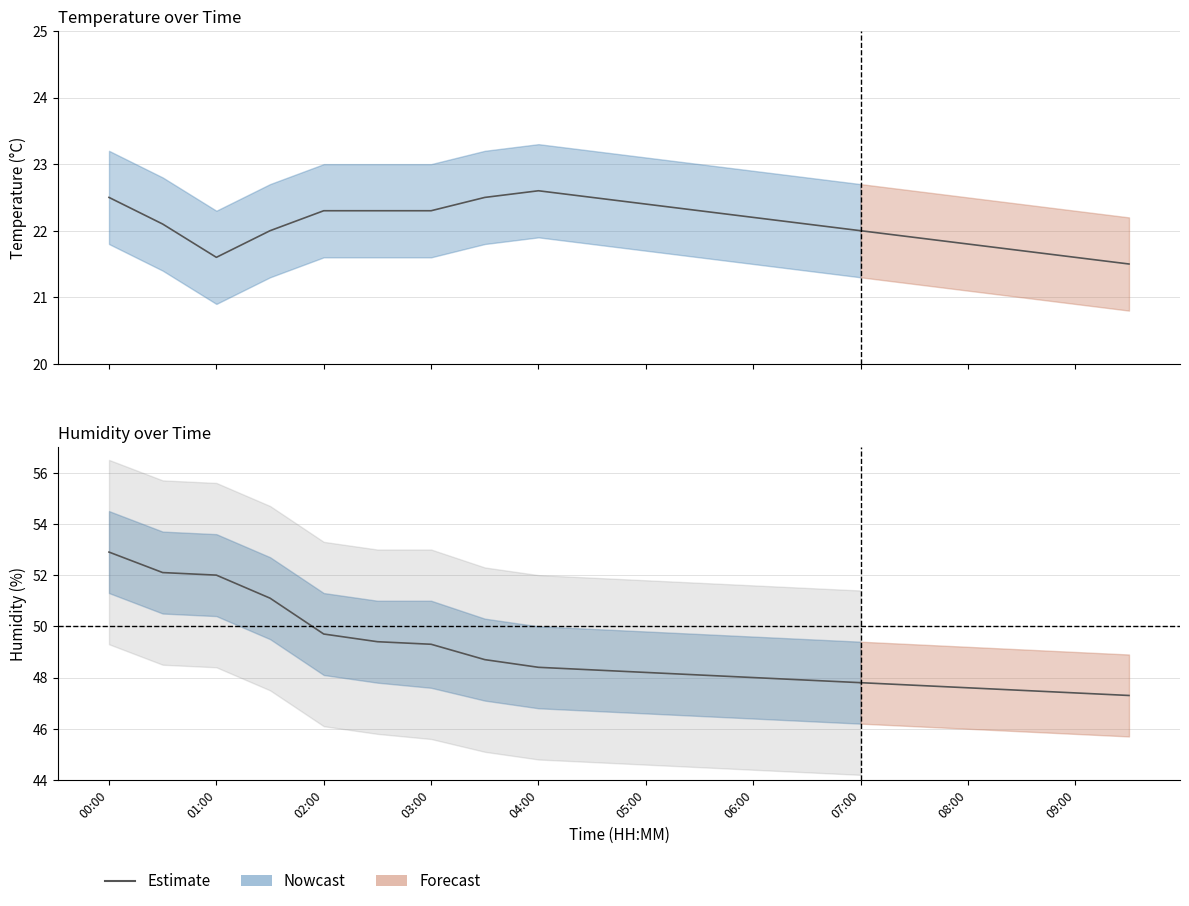

At which label is the value closest to 50?

02:00